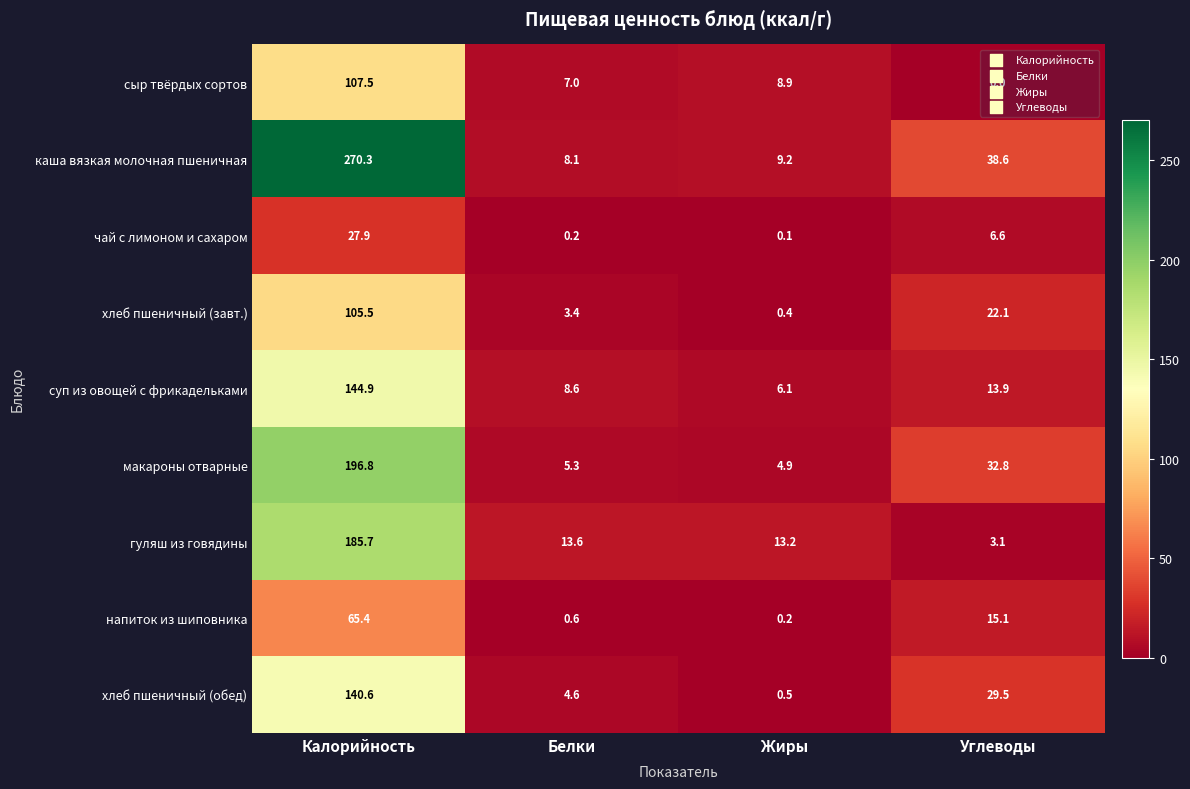

Is the value of макароны отварные at Калорийность greater than the value of чай с лимоном и сахаром at Жиры?

Yes